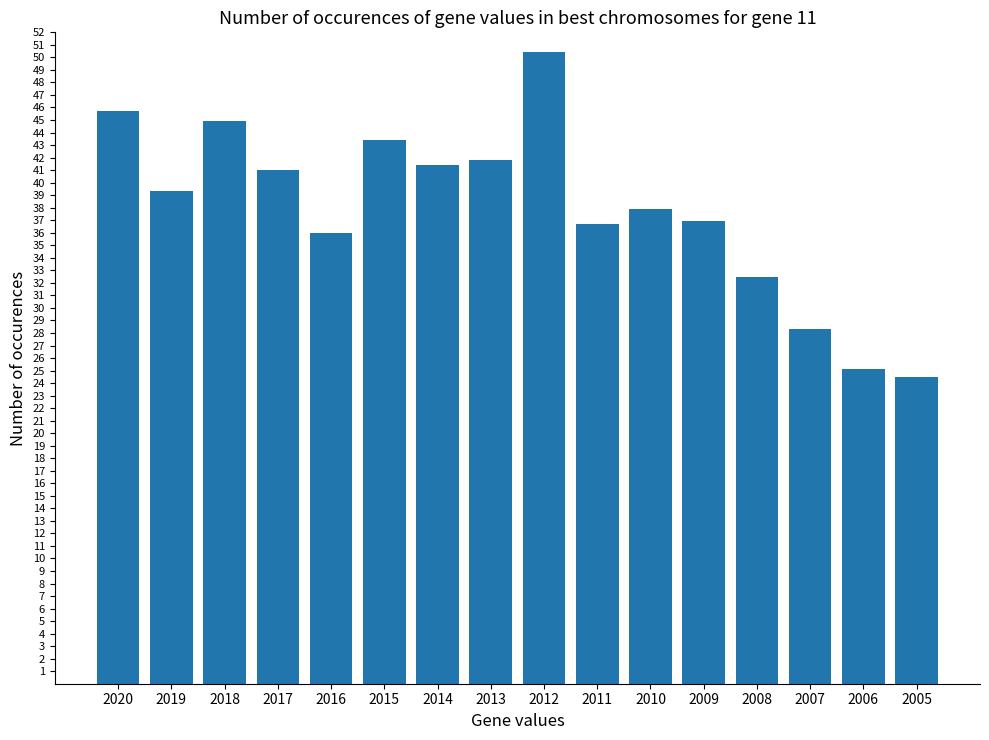

How many categories are shown in the chart?

16